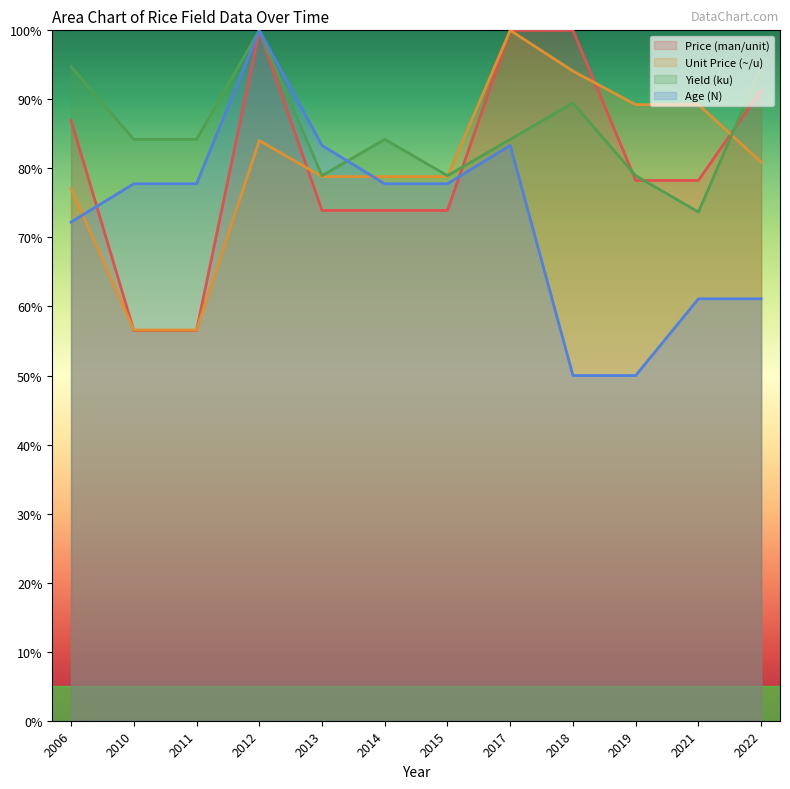

Which series ends up on top after the final intersection of Price (man/unit) and Unit Price (~/u)?

Price (man/unit)